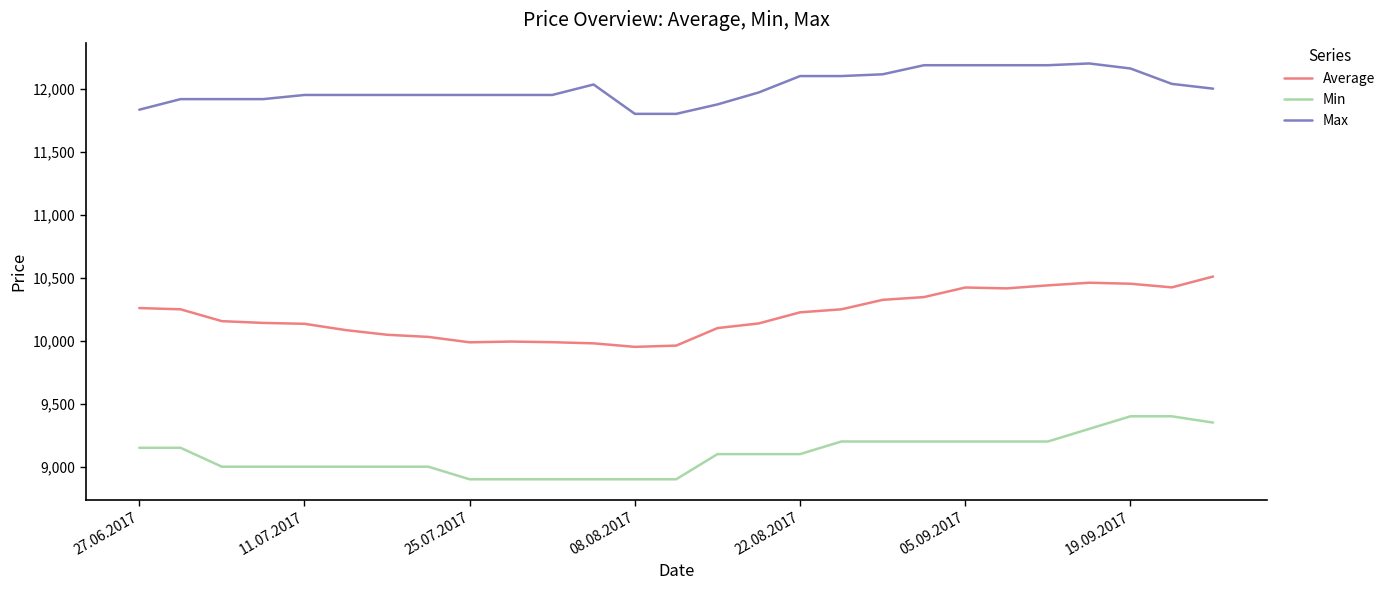

Rank the series by their maximum value, from lowest to highest.

Min, Average, Max